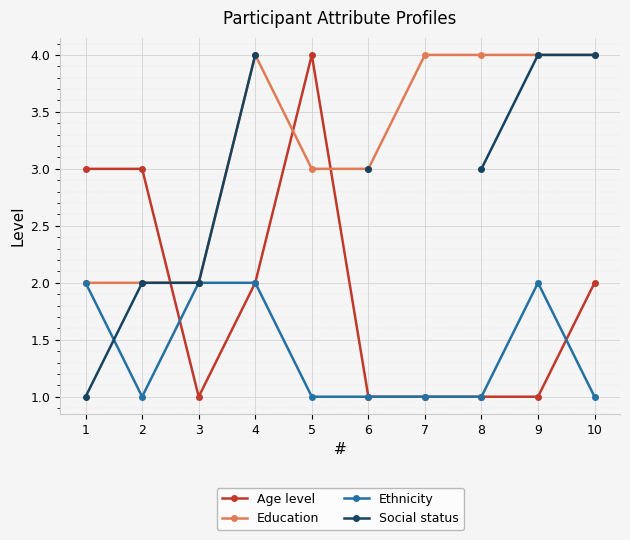

At how many categories does at least one series exceed 3?

6